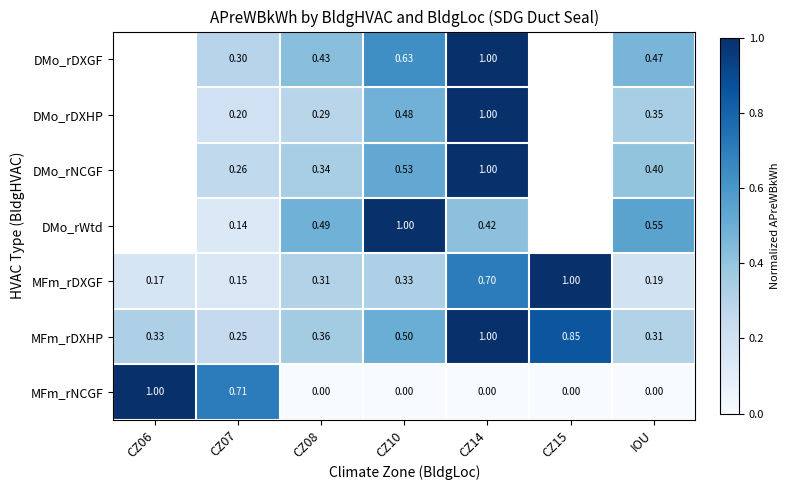

At IOU, list the series in order from smallest to largest.

MFm_rNCGF, MFm_rDXGF, MFm_rDXHP, DMo_rDXHP, DMo_rNCGF, DMo_rDXGF, DMo_rWtd